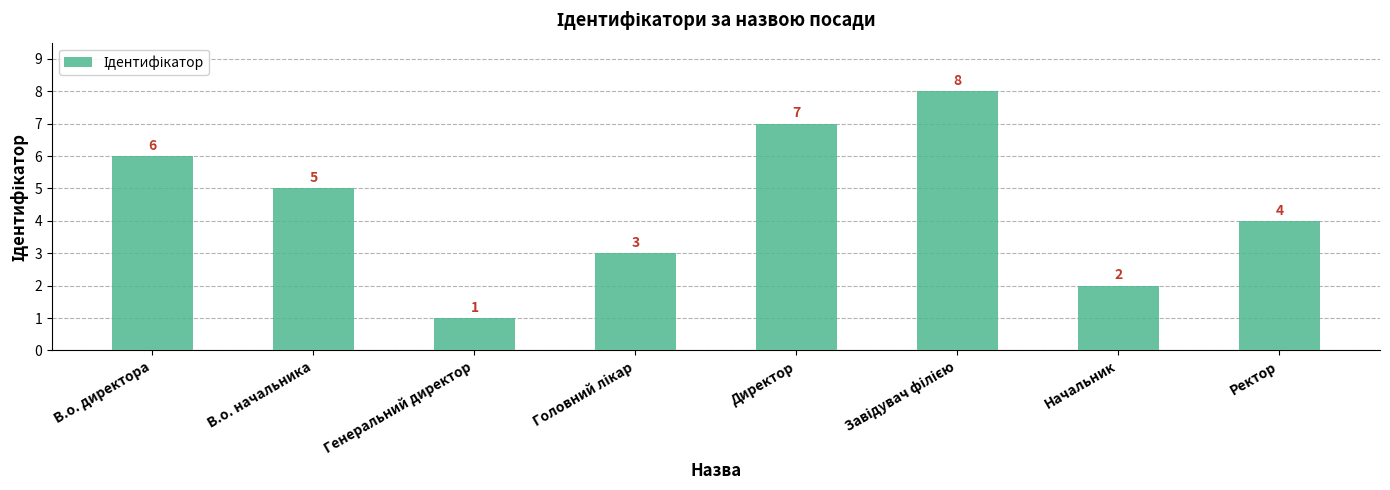

What position from the left is Начальник?

7